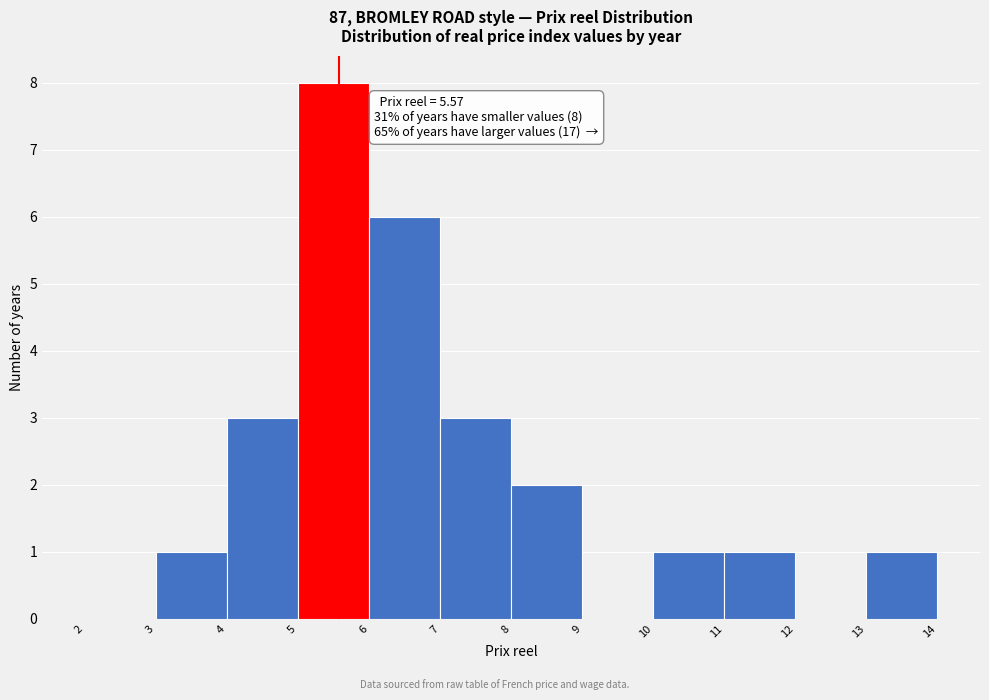

Which range on the x-axis has the tallest bar?

5 to 6